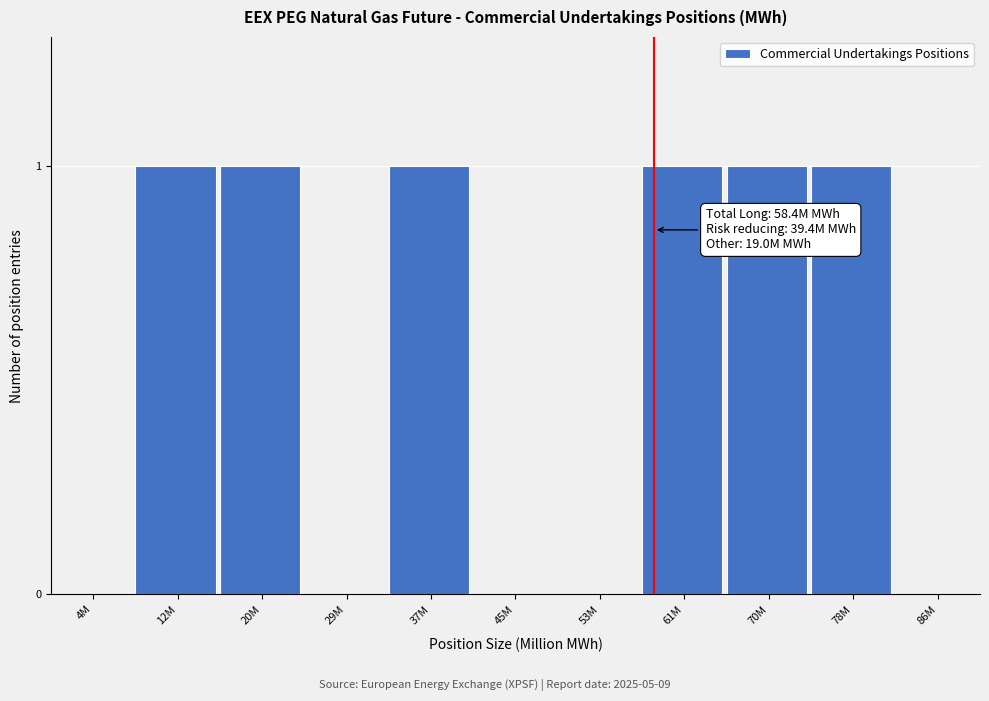

Reading right to left, what are all the values shown in this chart?

86M=0	78M=1	70M=1	61M=1	53M=0	45M=0	37M=1	29M=0	20M=1	12M=1	4M=0